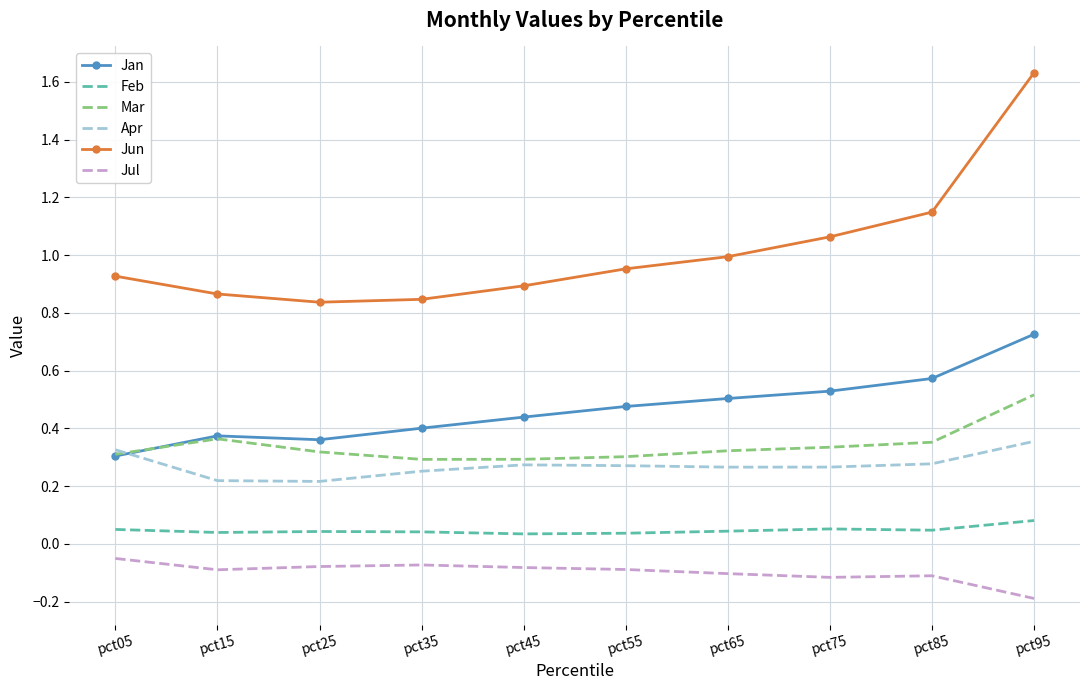

Which label corresponds to the smallest value in the chart?

pct95